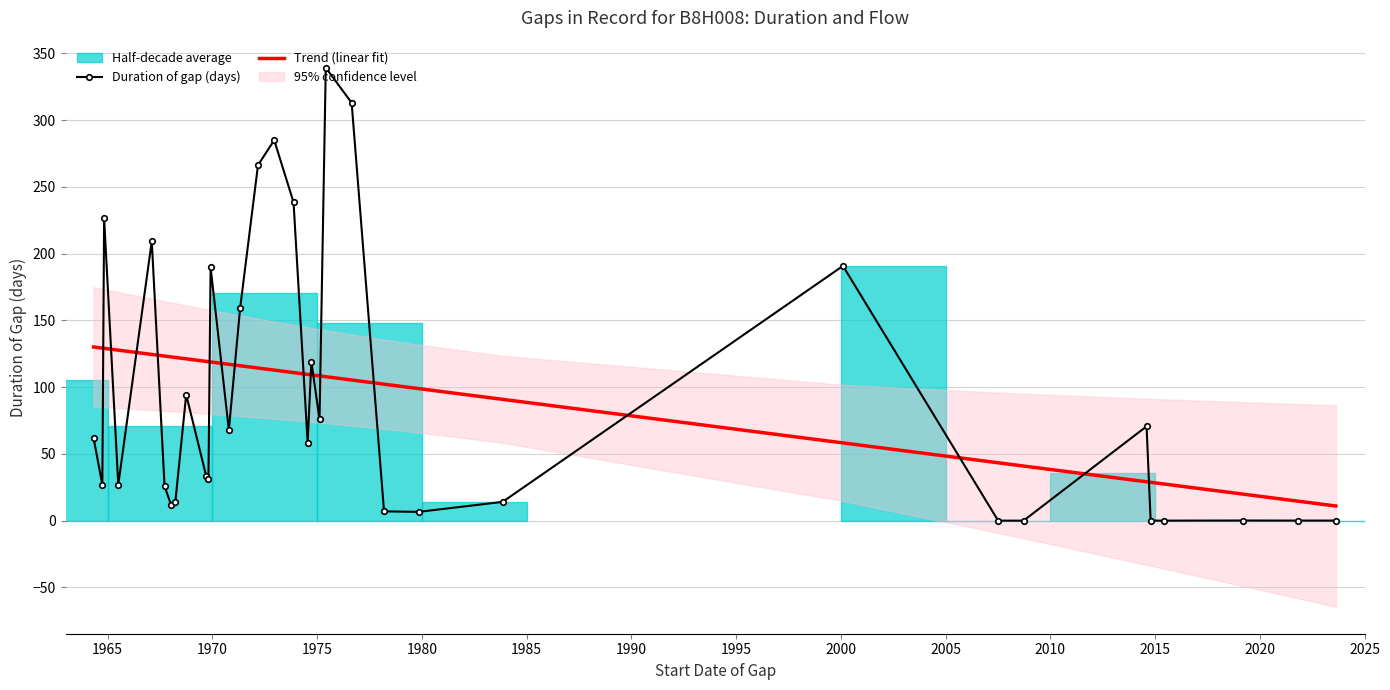

Which series ends up on top after the final intersection of Trend (linear fit) and Duration of gap (days)?

Trend (linear fit)